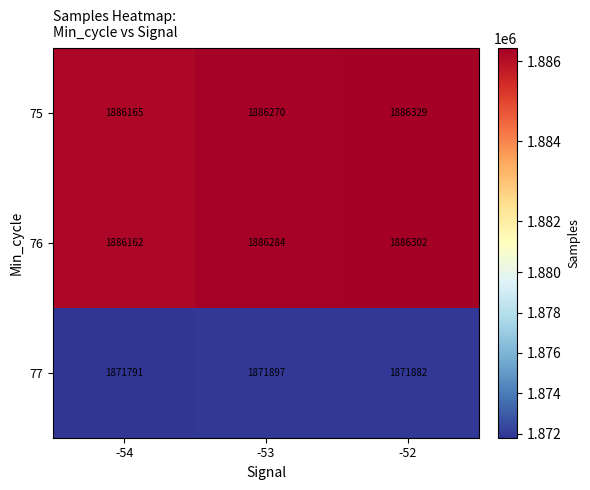

At which category is the sum across all series the highest?

-52